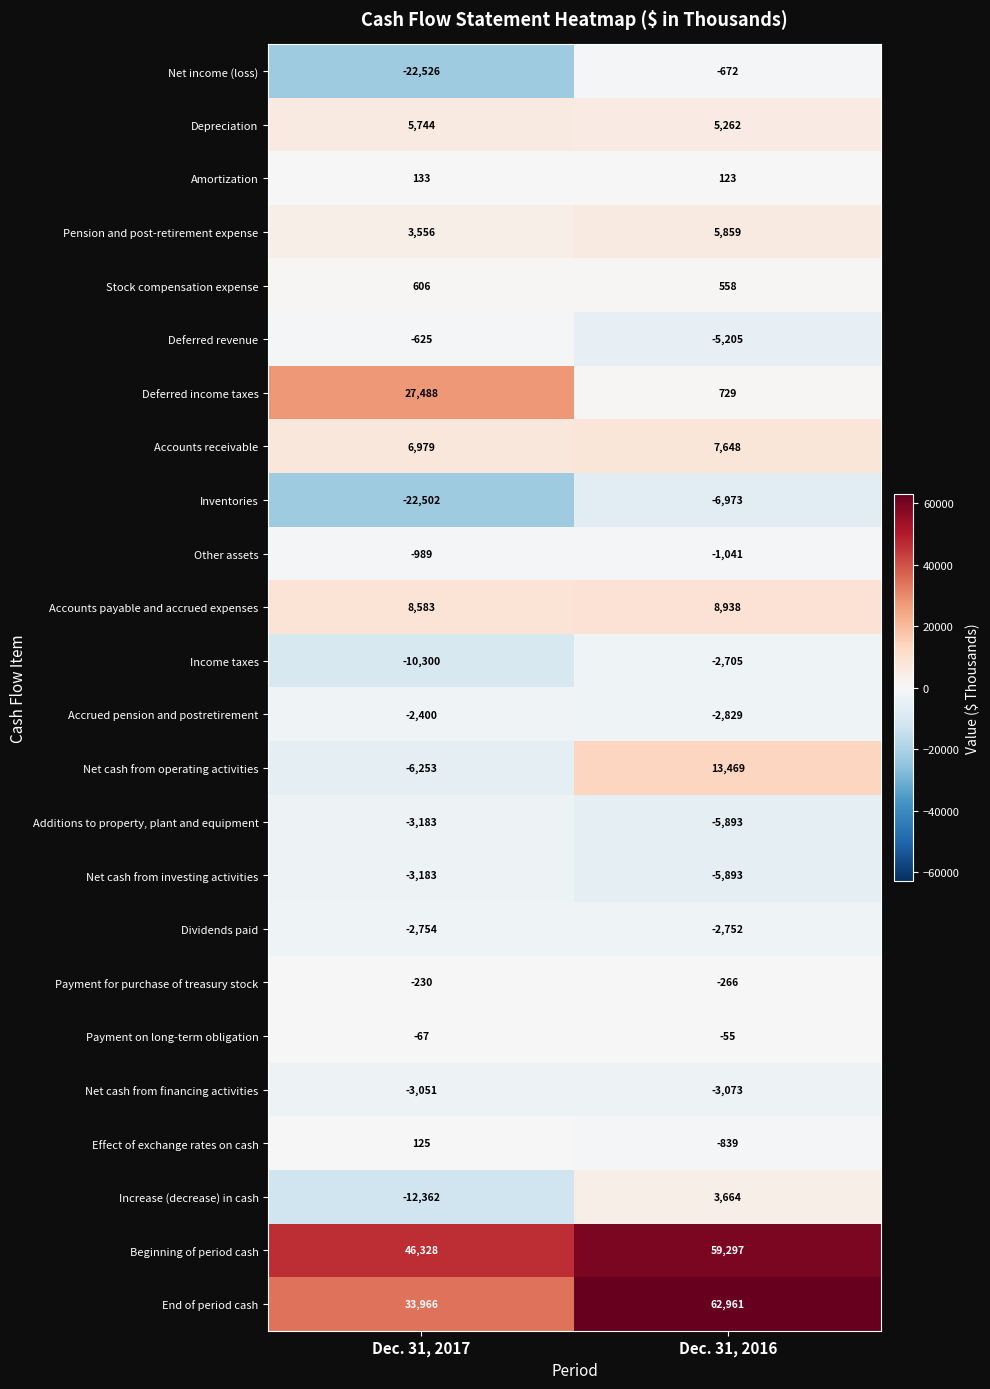

At which label is Accounts payable and accrued expenses closest to 8760?

Dec. 31, 2017